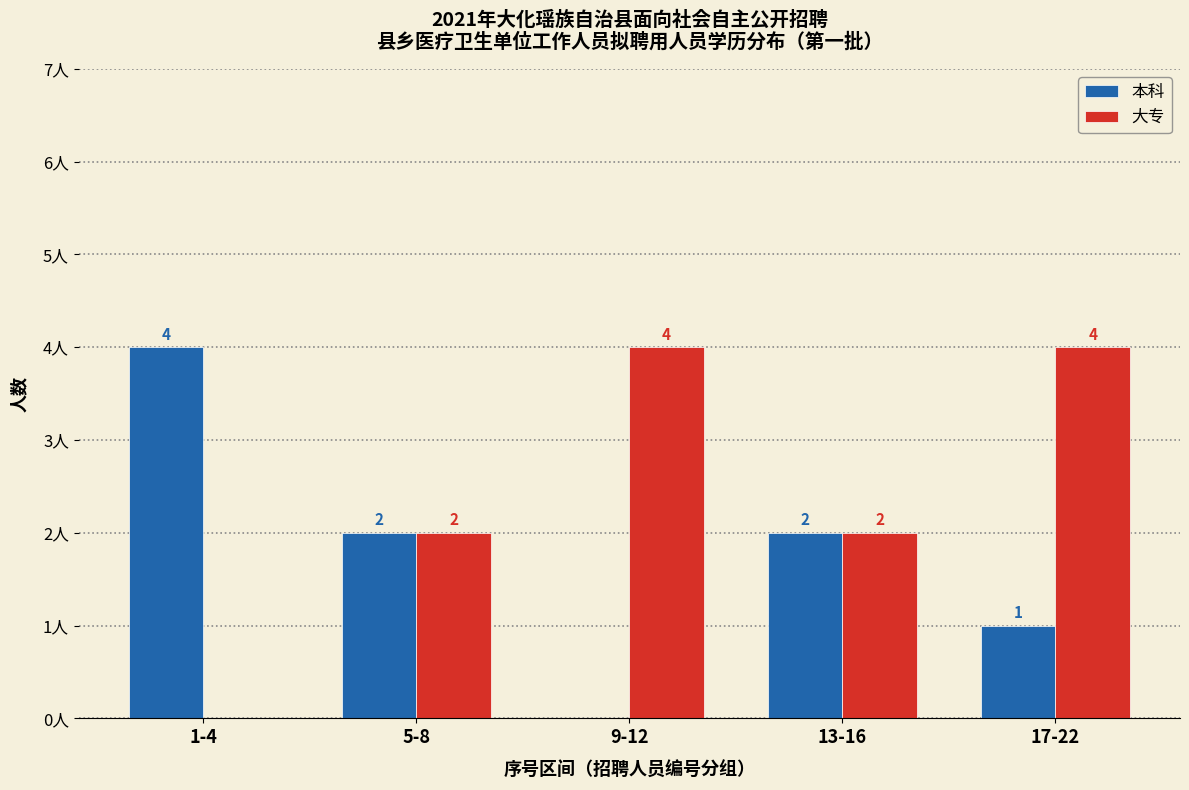

Which series changed the most between 9-12 and 17-22?

本科